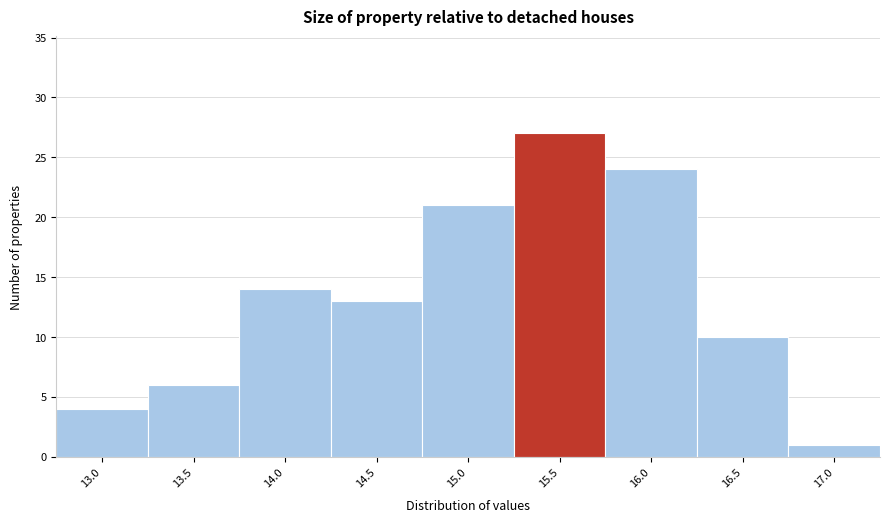

Reading left to right, extract all data points from this chart.

4	6	14	13	21	27	24	10	1